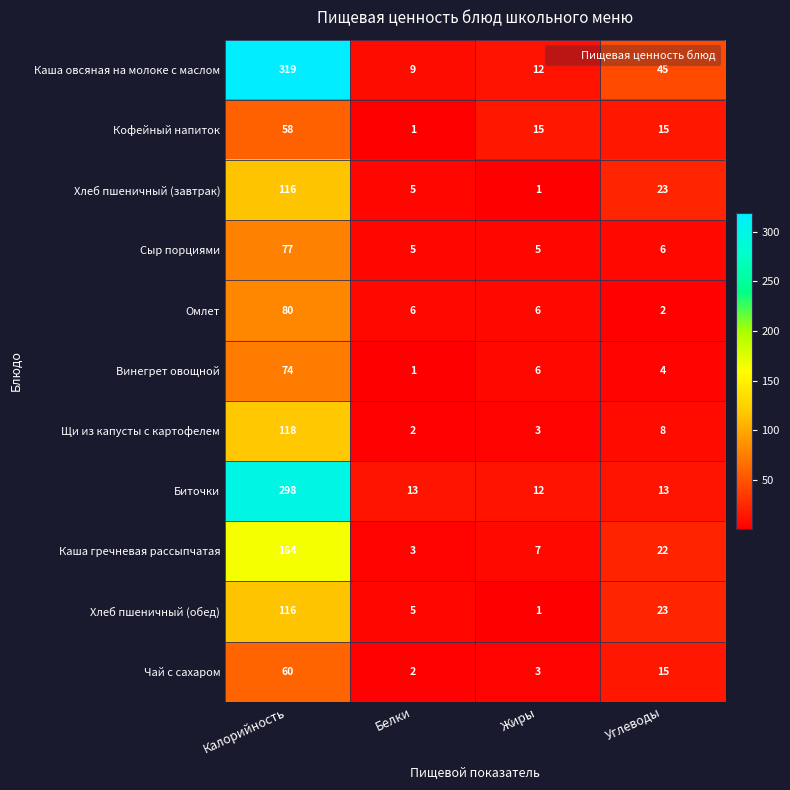

How many categories are shown in the chart?

4